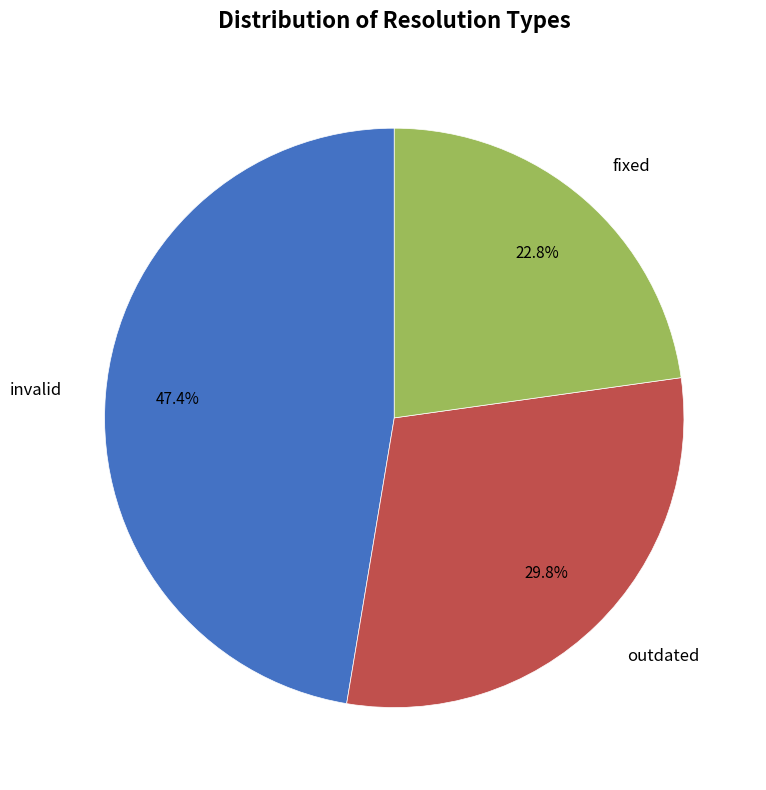

Does any single category account for the majority?

No